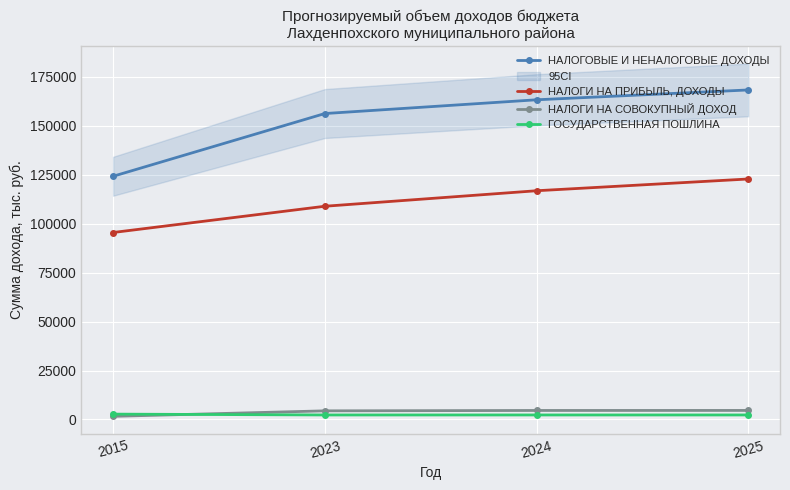

What is the average value of the НАЛОГИ НА СОВОКУПНЫЙ ДОХОД series?

3803.2